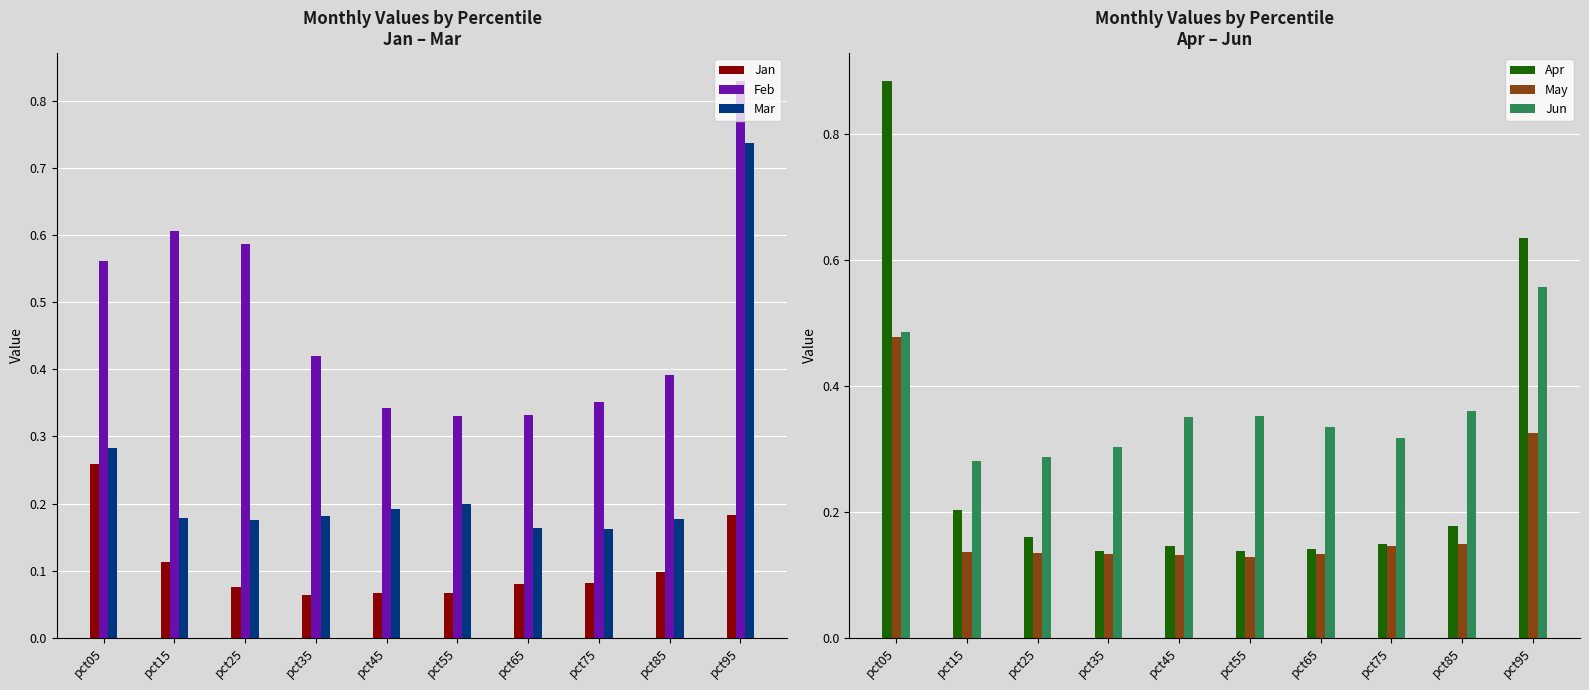

What is the total value across all series at pct05?

3.0